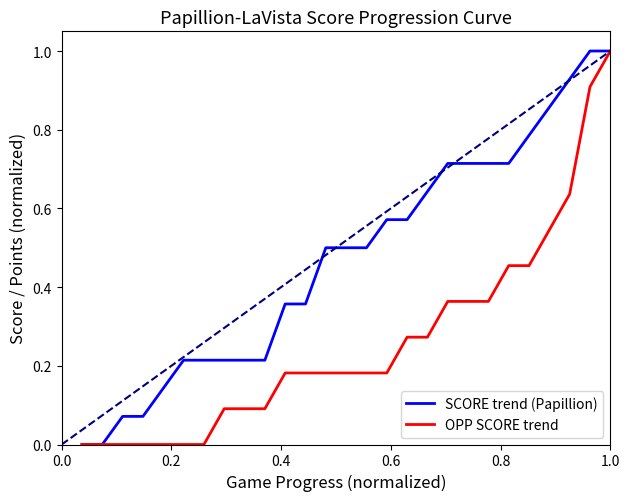

What is the sum of all SCORE trend (Papillion) values?

12.8